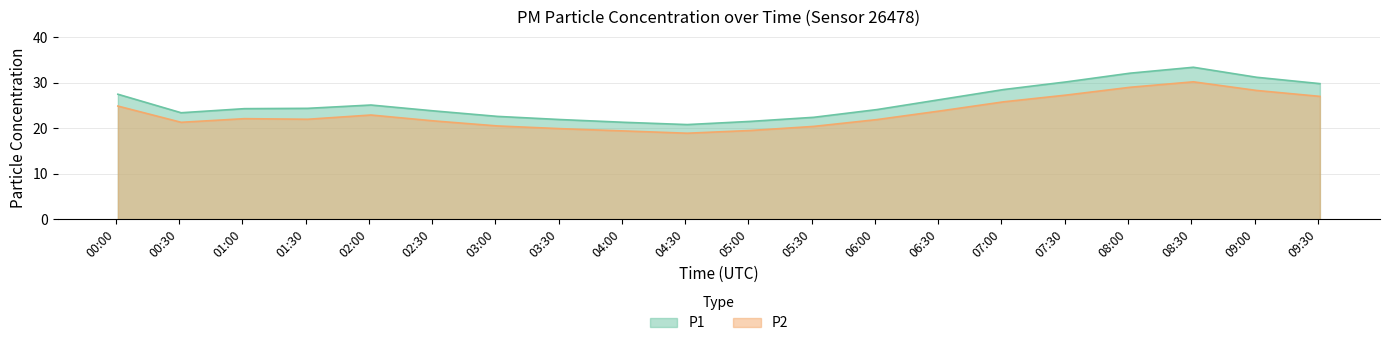

List the series in order of their peak value, lowest first.

P2, P1